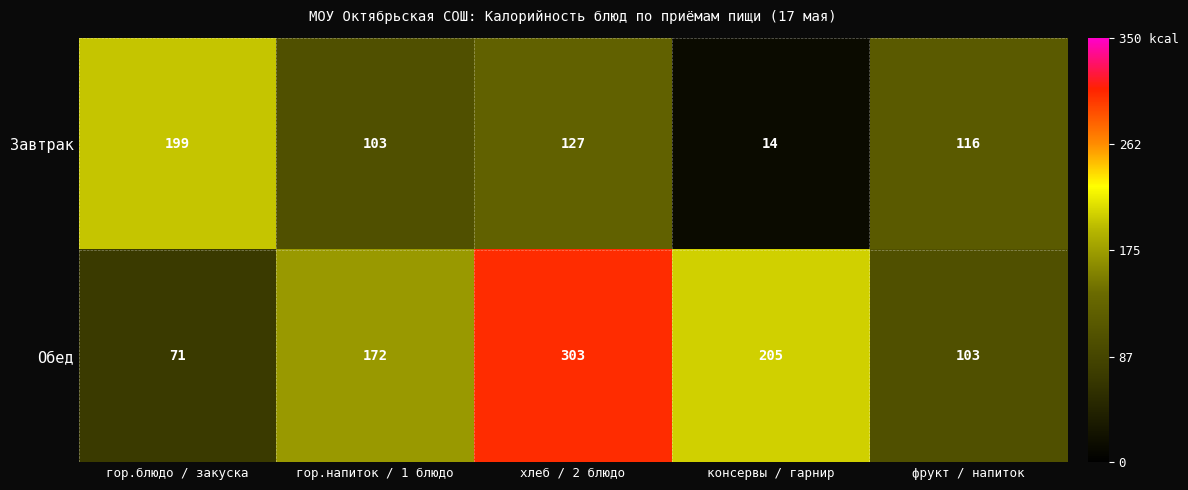

What is the average value of the Обед series?

171